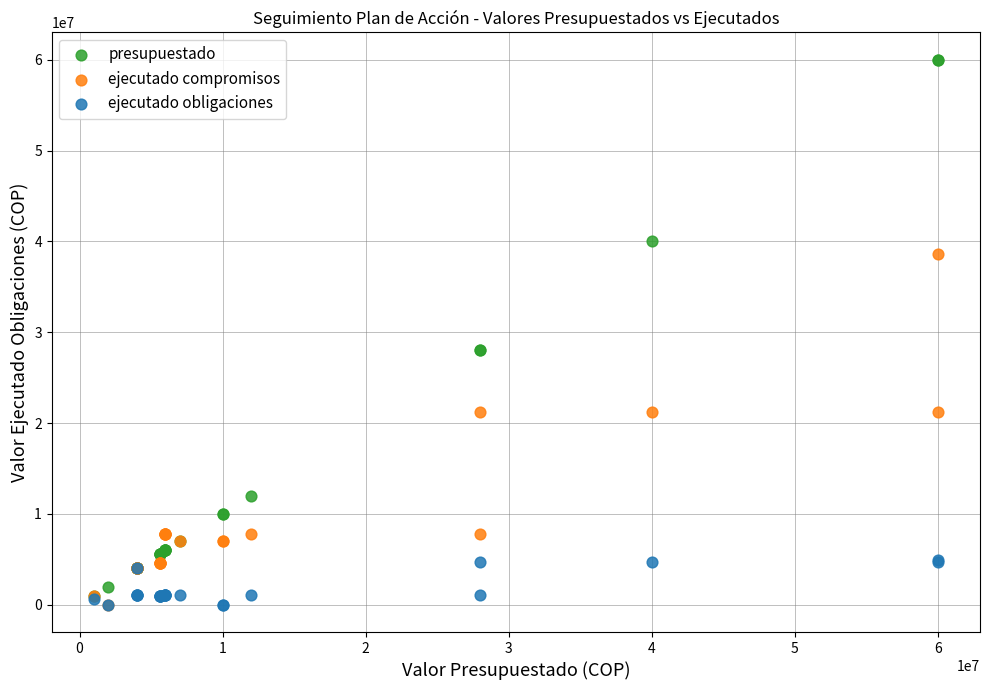

Which series has the largest Y range (max minus min)?

presupuestado